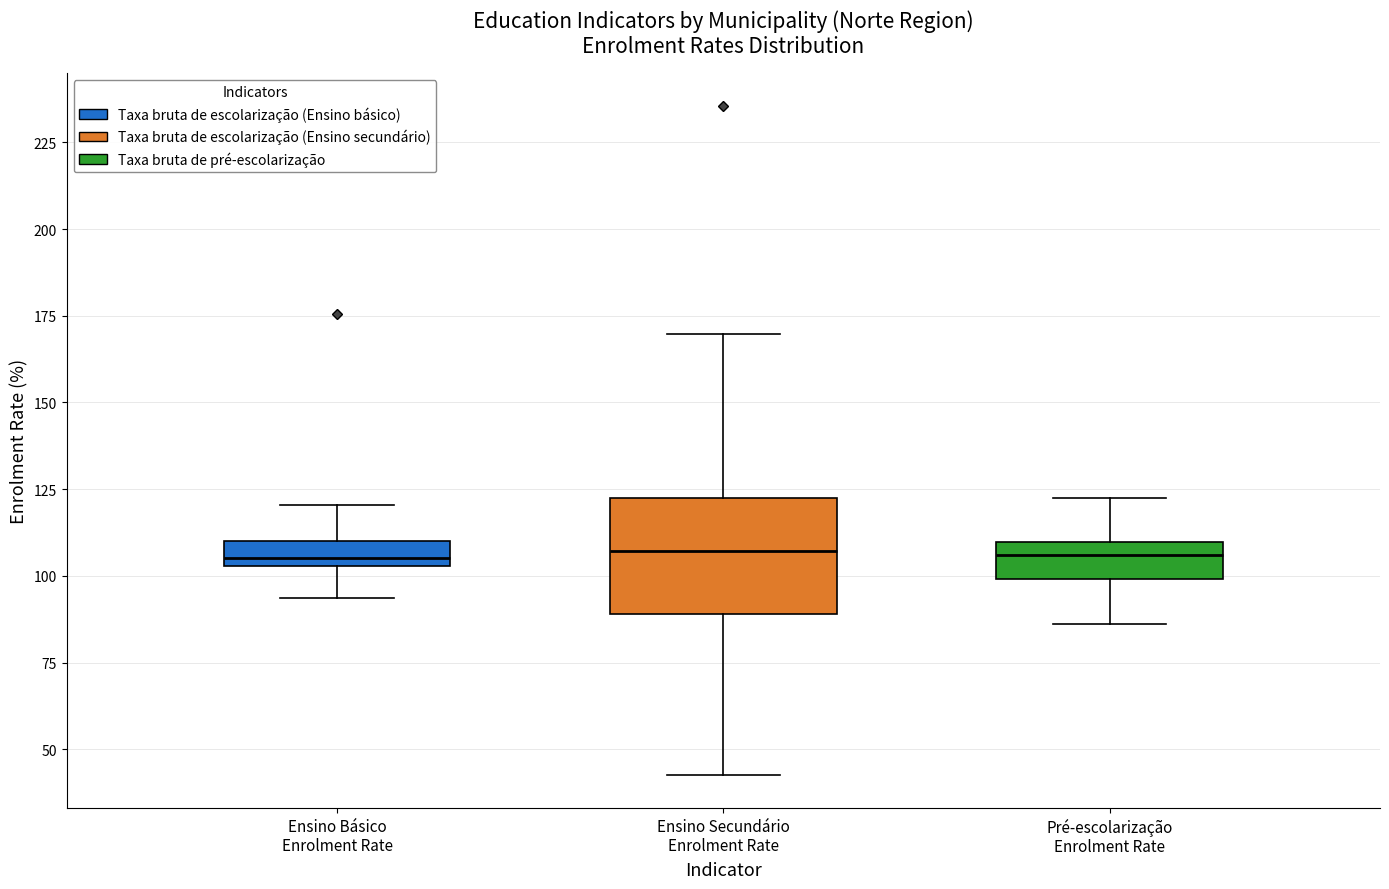

Where does the upper whisker of the box for Ensino Secundário Enrolment Rate end on the y-axis? The values are not printed on the chart, so give them approximately, as read against the axis.

170